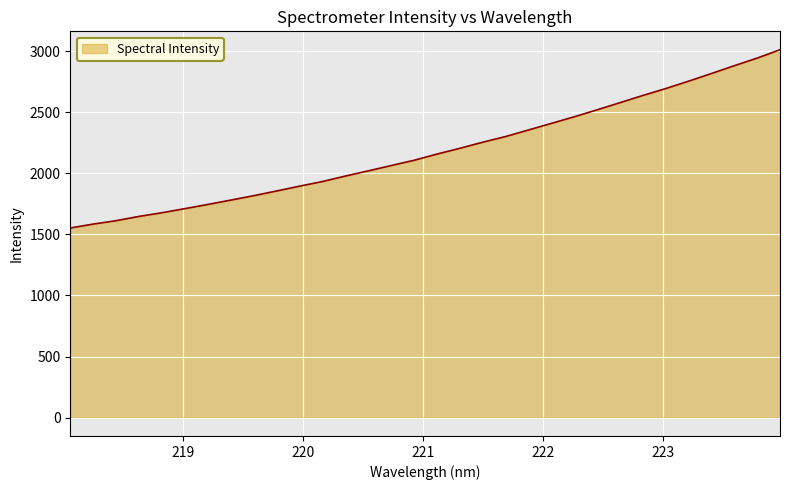

What is the smallest value displayed?

1552.7